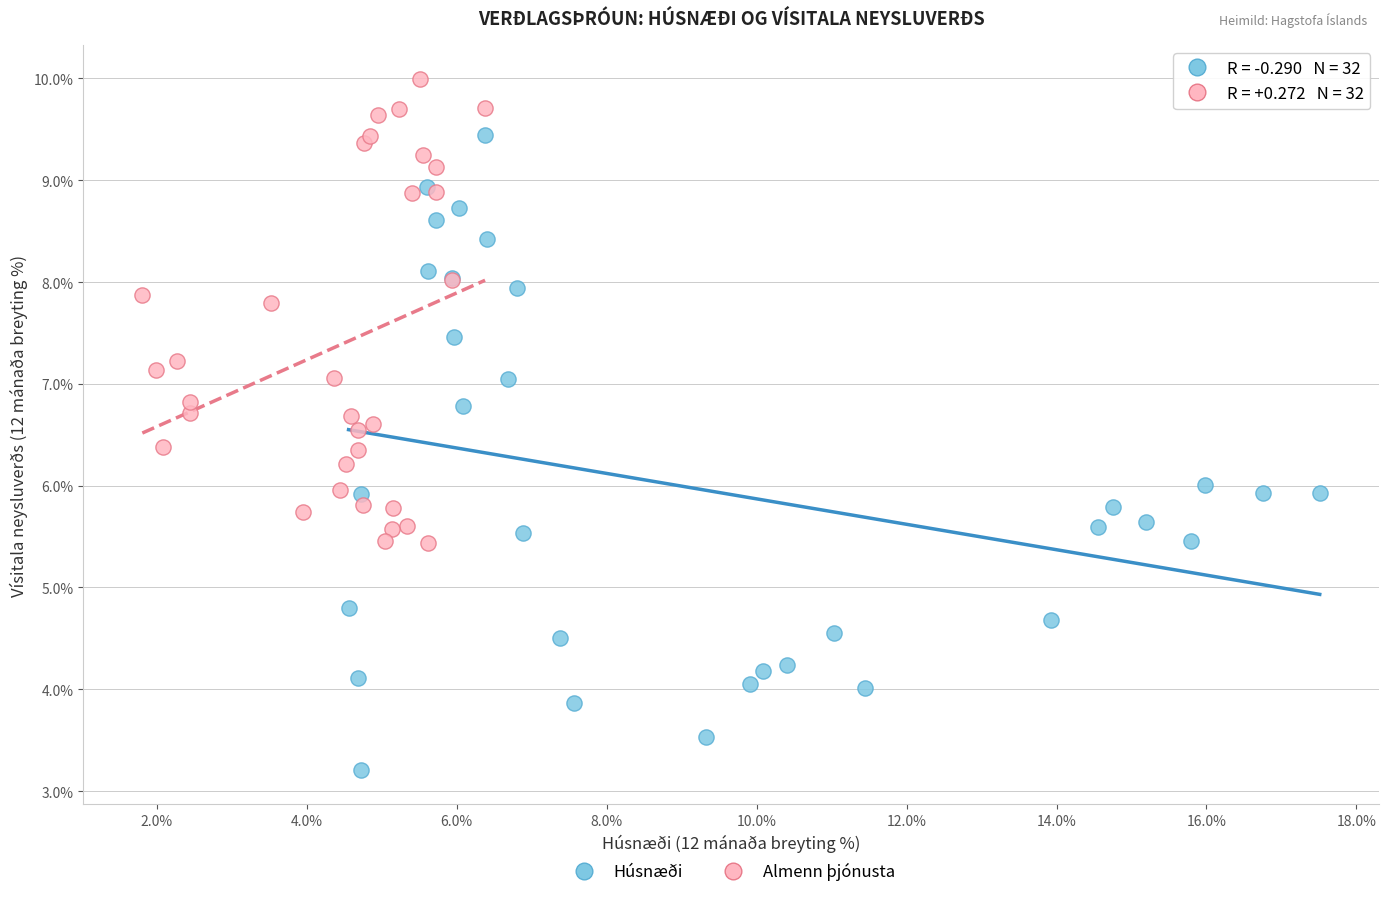

Which series has the largest Y range (max minus min)?

Húsnæði